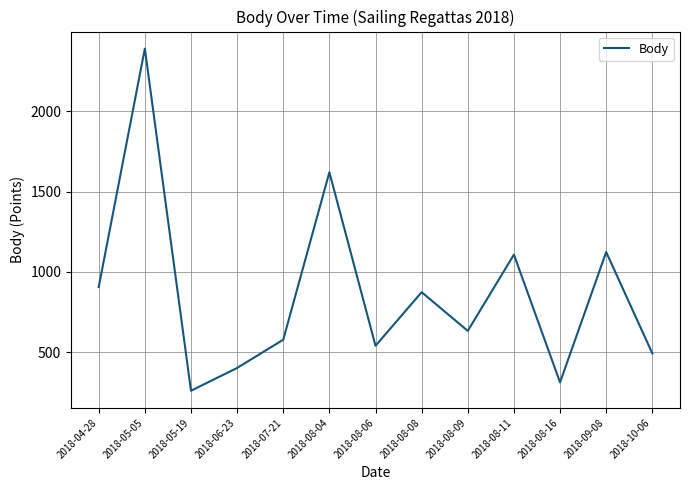

Where does the data first go above 633?

2018-04-28